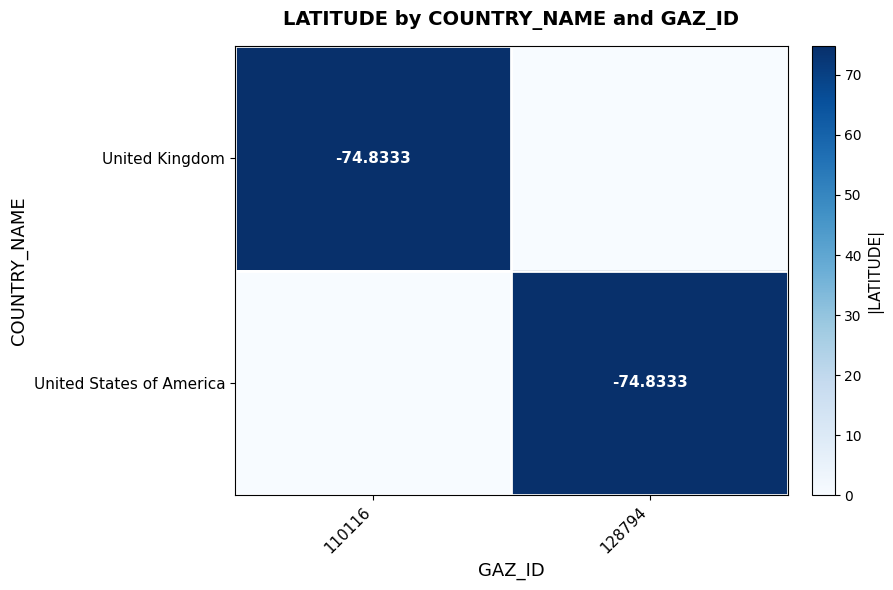

Which series changed the most between 110116 and 128794?

United Kingdom